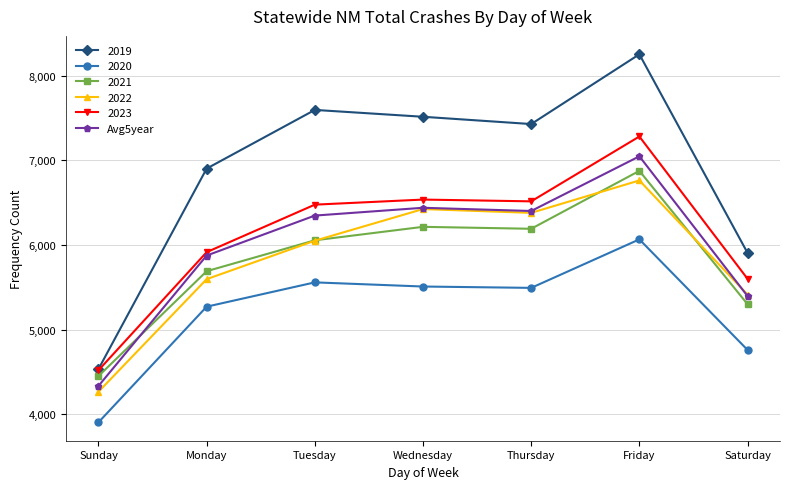

How many lines are shown in the chart?

6